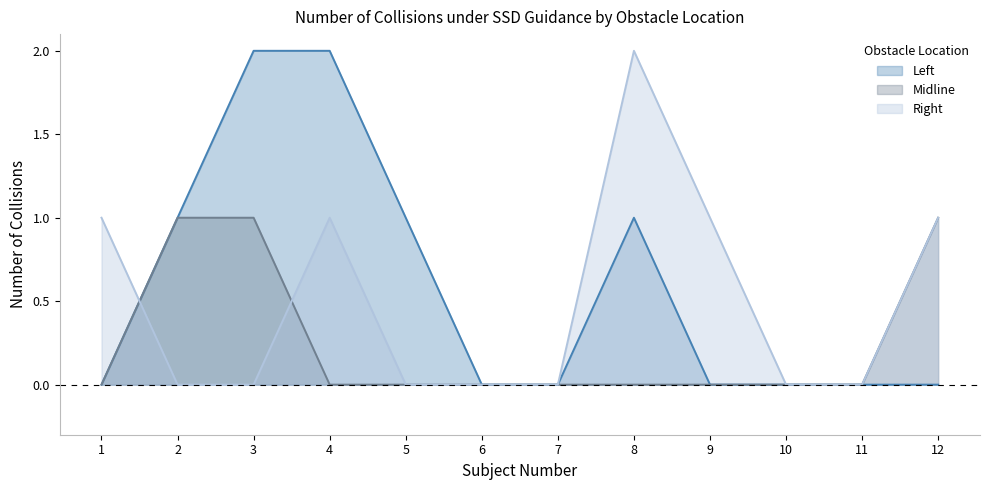

At how many categories does at least one series exceed 0?

8